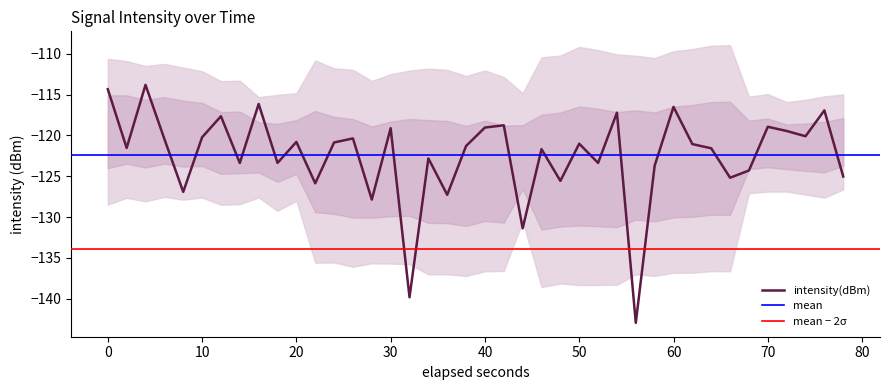

Is it true that intensity(dBm) equals -59.1 at 50?

False